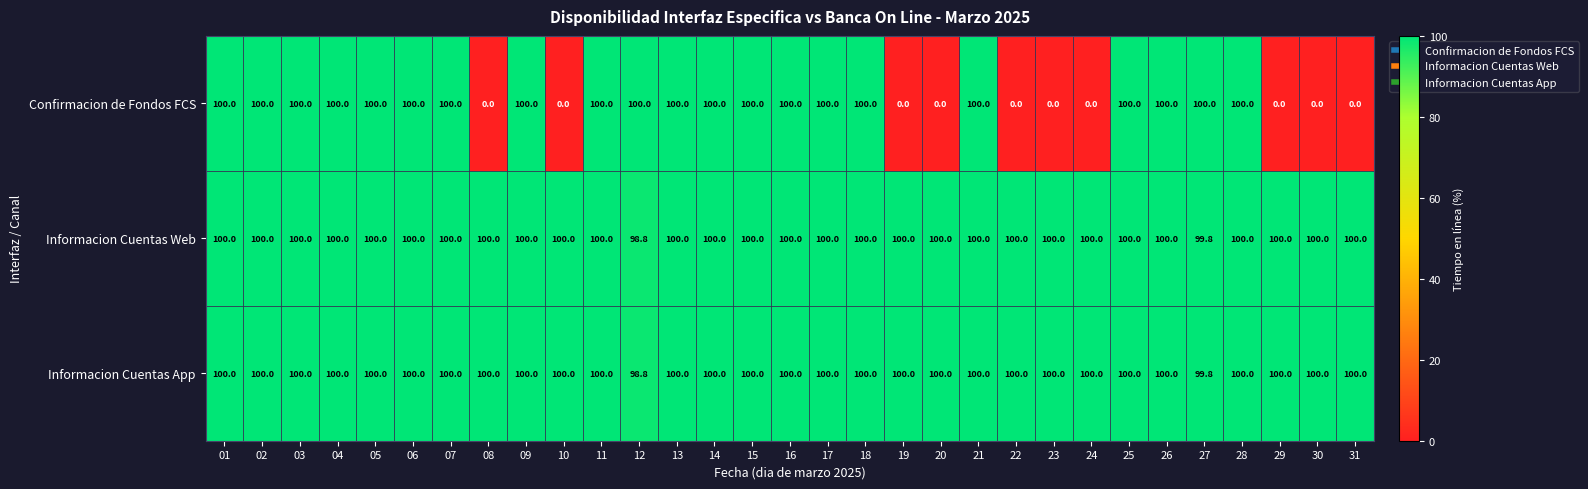

What is the sum of the Confirmacion de Fondos FCS values at 02 and 03?

200.0